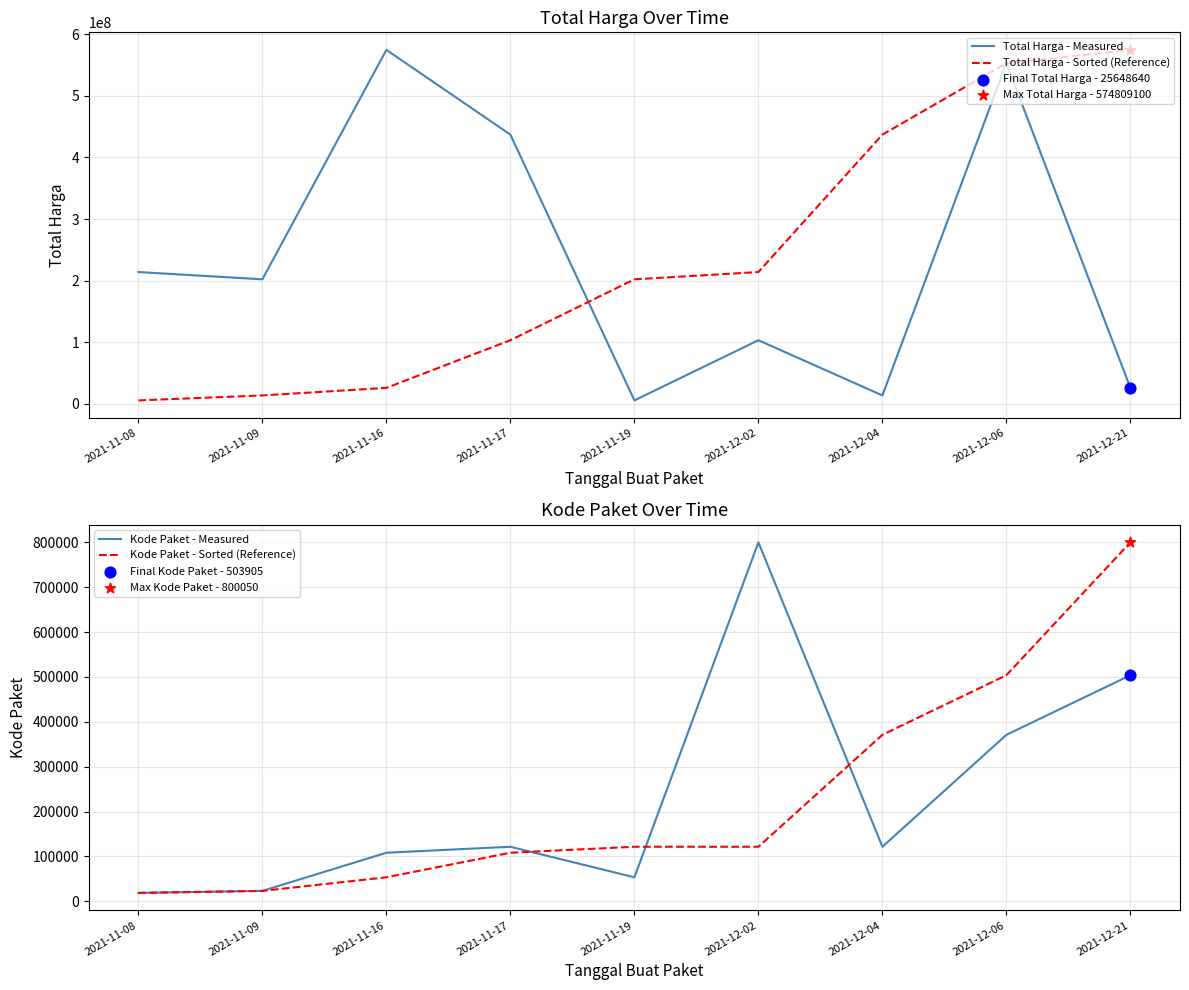

At which category is the sum across all series the highest?

2021-12-06